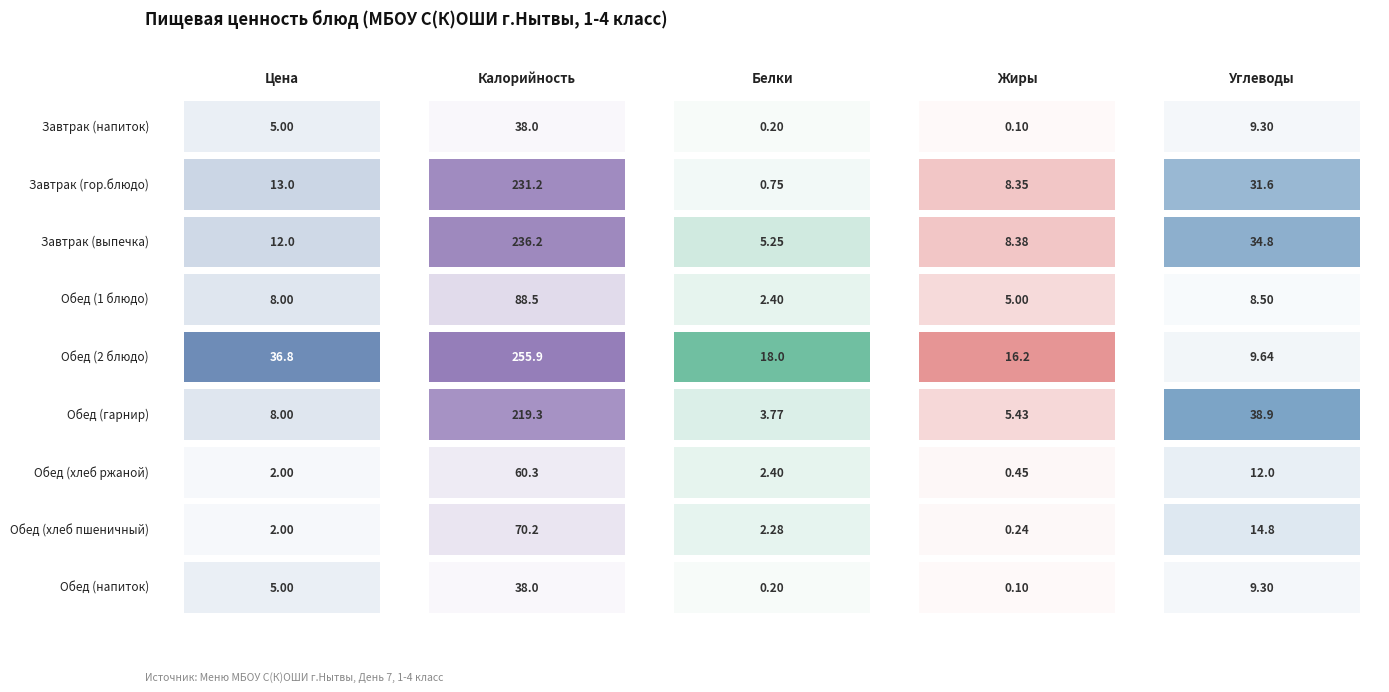

The Жиры series shows 0.1 at 8. True or false?

True